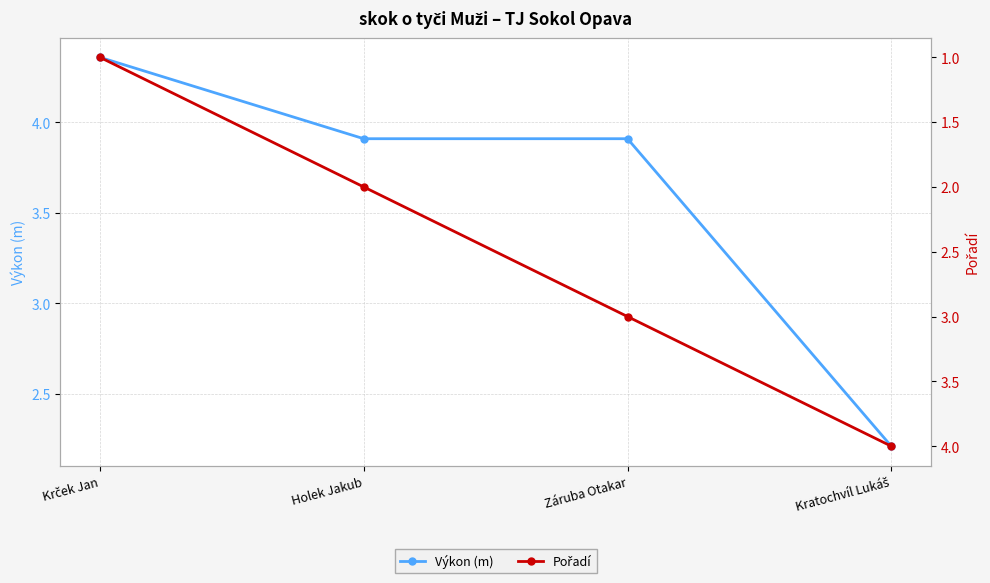

At which category does the chart reach its minimum across all series?

Krček Jan